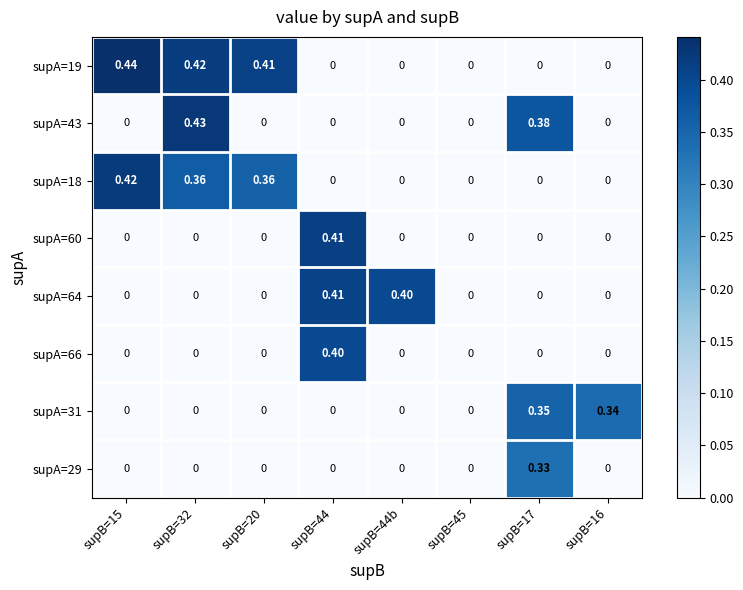

Is the value of supA=43 at supB=16 greater than the value of supA=64 at supB=44b?

No